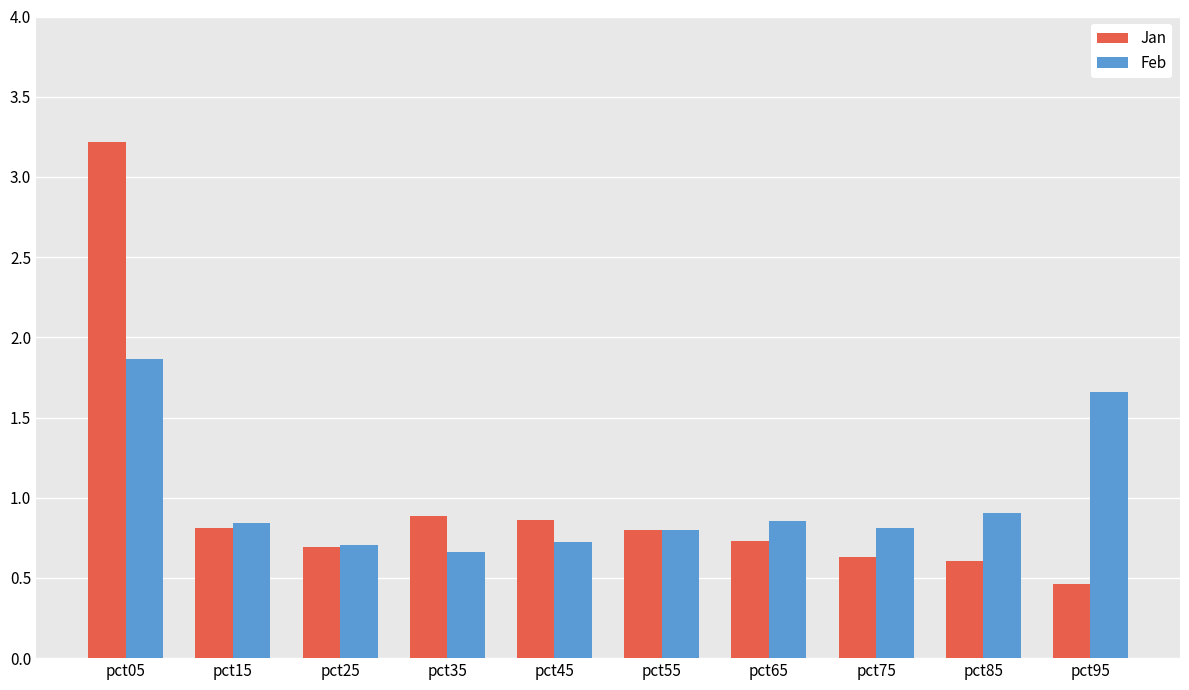

Are the bars horizontal?

No